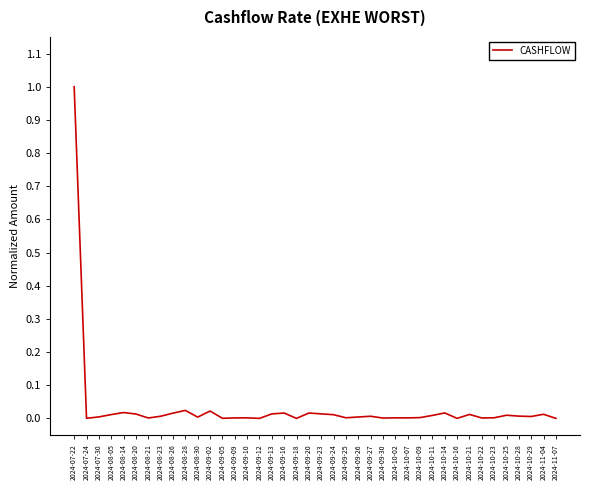

What is the difference between the maximum and minimum values?

1.0